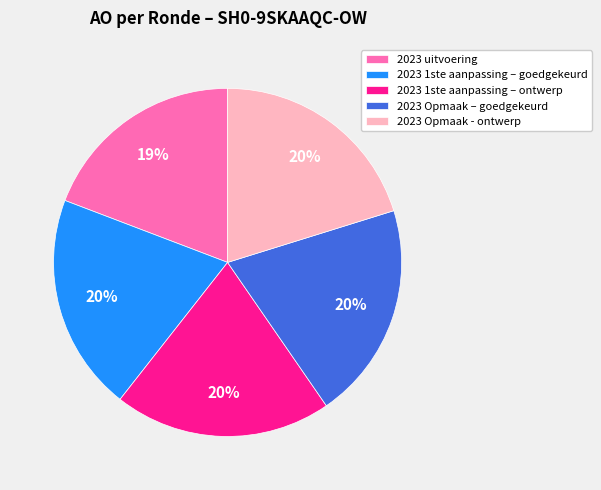

Which has a higher value, 2023 uitvoering or 2023 1ste aanpassing – goedgekeurd?

2023 1ste aanpassing – goedgekeurd